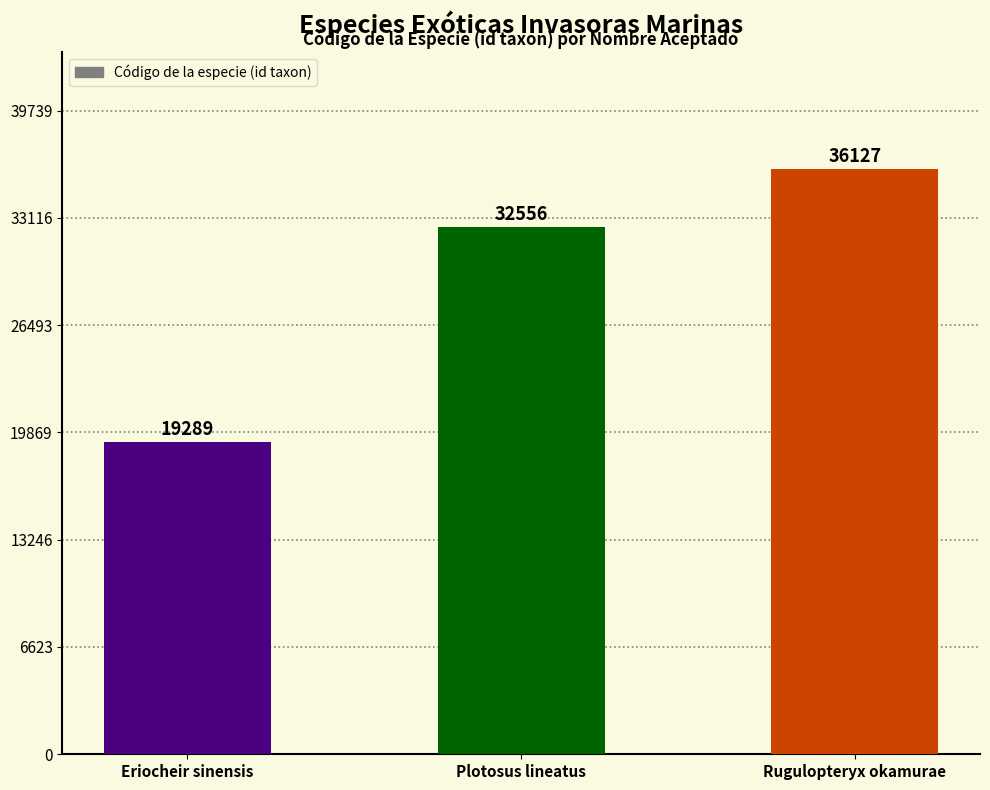

List the labels in order of value, smallest first.

Eriocheir sinensis, Plotosus lineatus, Rugulopteryx okamurae